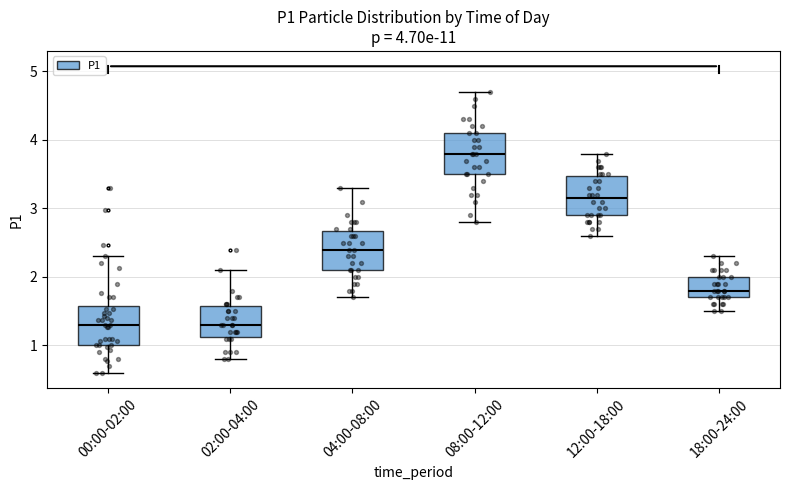

Which box's median line is the highest?

08:00-12:00